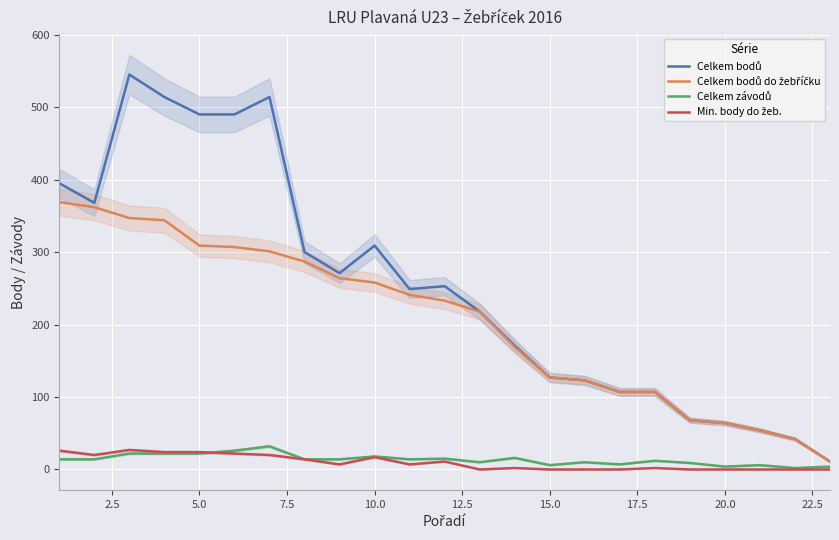

Reading left to right, transcribe all the data shown in this chart.

Celkem bodů: 395	368	545	514	490	490	514	300	271	309	249	253	218	171	127	123	107	107	68	64	54	42	11
Celkem bodů do žebříčku: 369	362	347	344	309	307	301	287	264	258	241	233	218	169	127	123	107	107	68	64	54	42	11
Celkem závodů: 14	14	22	22	22	26	32	14	14	18	14	15	10	16	6	10	7	12	9	4	6	2	4
Min. body do žeb.: 26	20	27	24	24	22	20	14	7	17	7	11	0	2	0	0	0	2	0	0	0	0	0